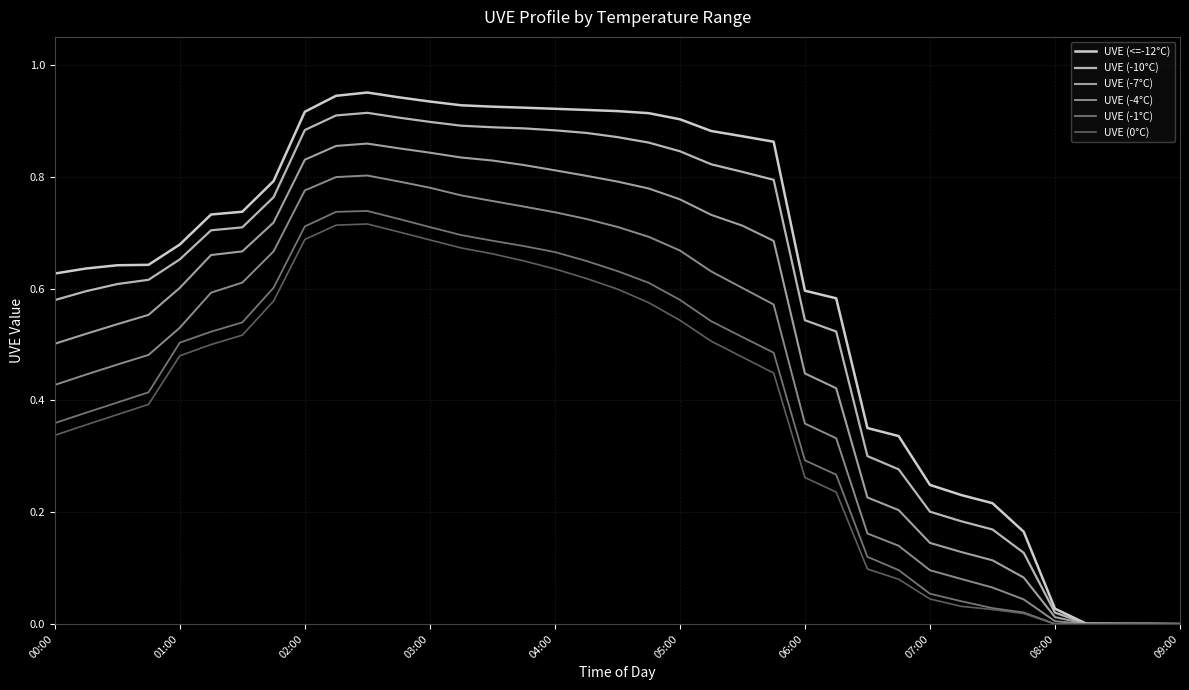

Which series has the widest spread of values?

UVE (<=-12°C)